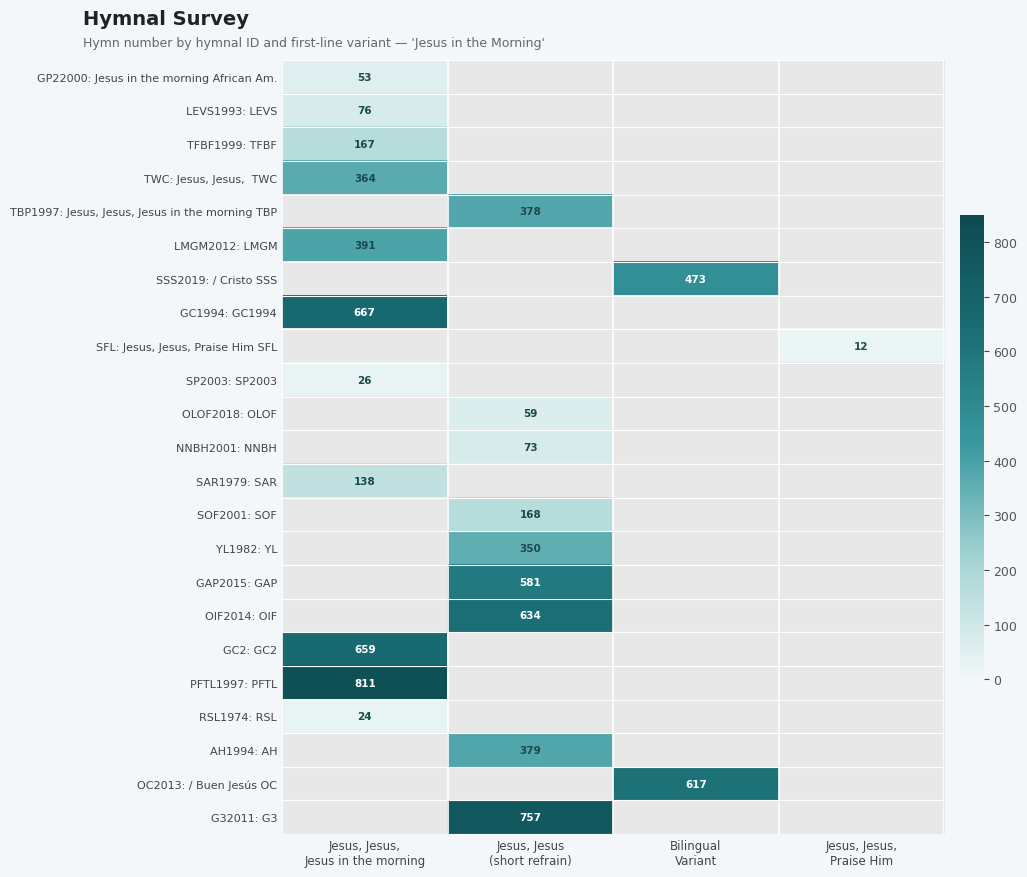

Is the value of SAR1979: SAR at Bilingual Variant greater than the value of GP22000: Jesus in the morning African Am. at Jesus, Jesus, Jesus in the morning?

No